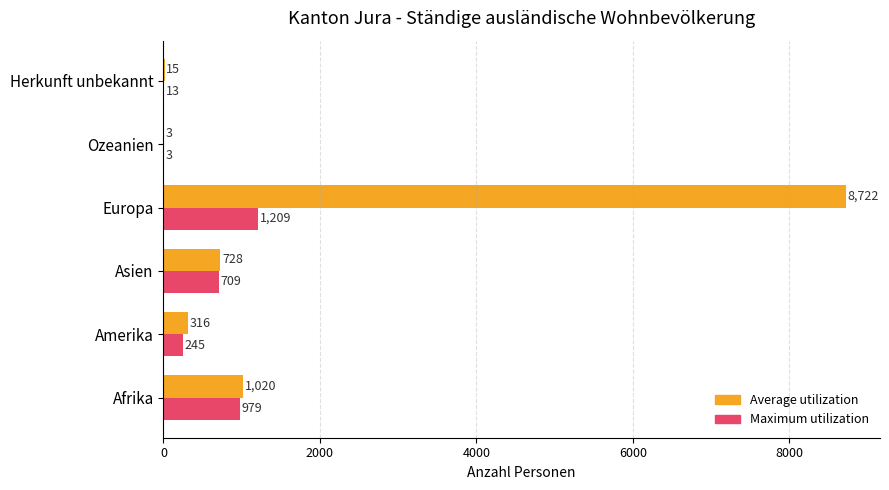

True or false: Maximum utilization has a value of 709 at Asien.

True